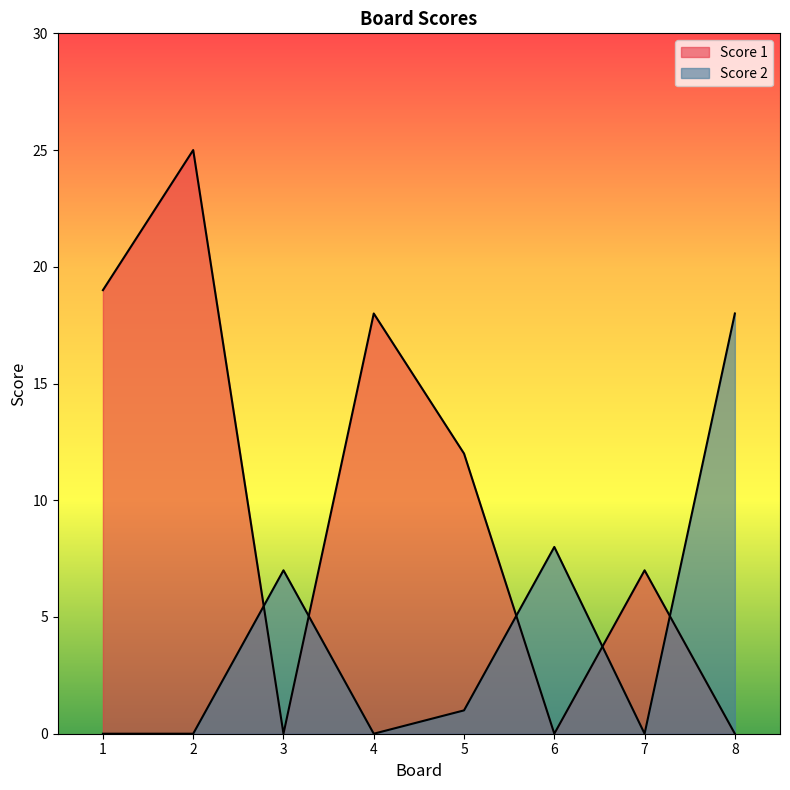

Which series has the largest total across all categories?

Score 1